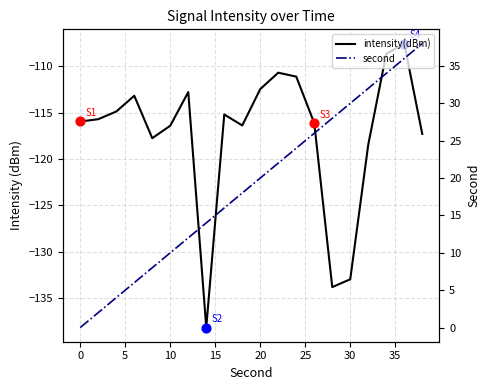

Which series reaches the minimum Y coordinate?

intensity(dBm)